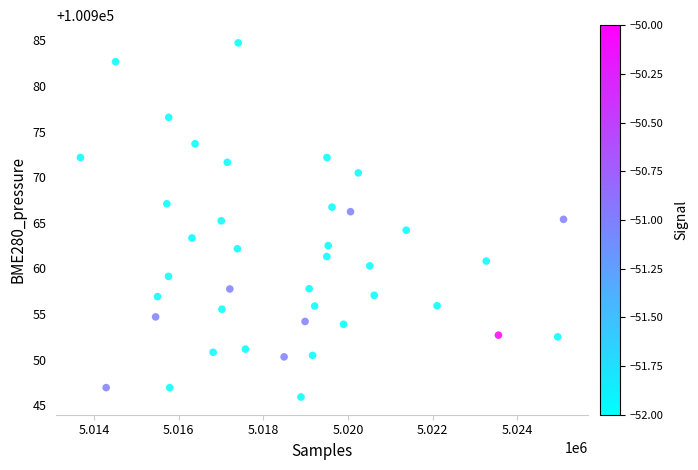

What is the range of X values (max minus min)?

11416.0